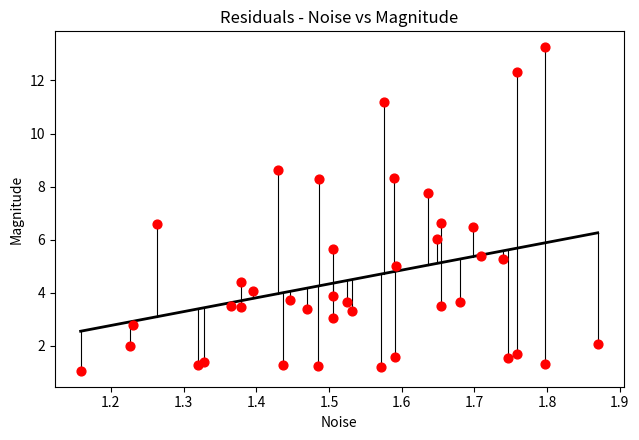

What is the range of X values (max minus min)?

0.7